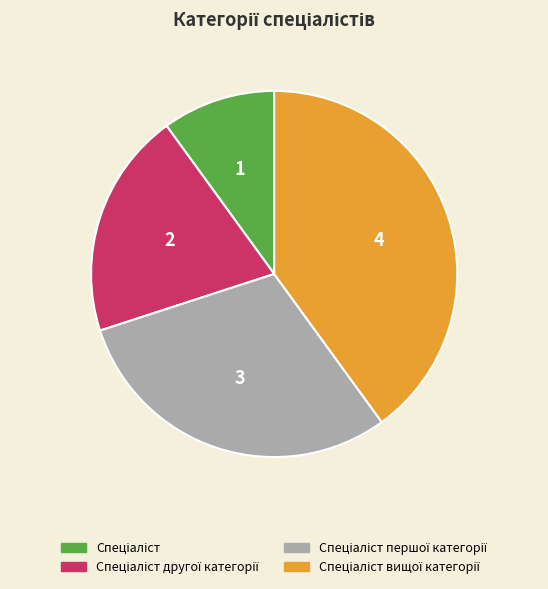

Is there a majority slice in this chart?

No